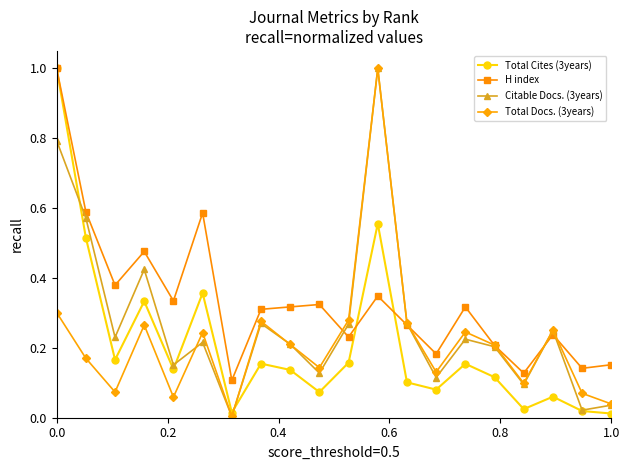

Which series ends up on top after the final intersection of H index and Citable Docs. (3years)?

H index